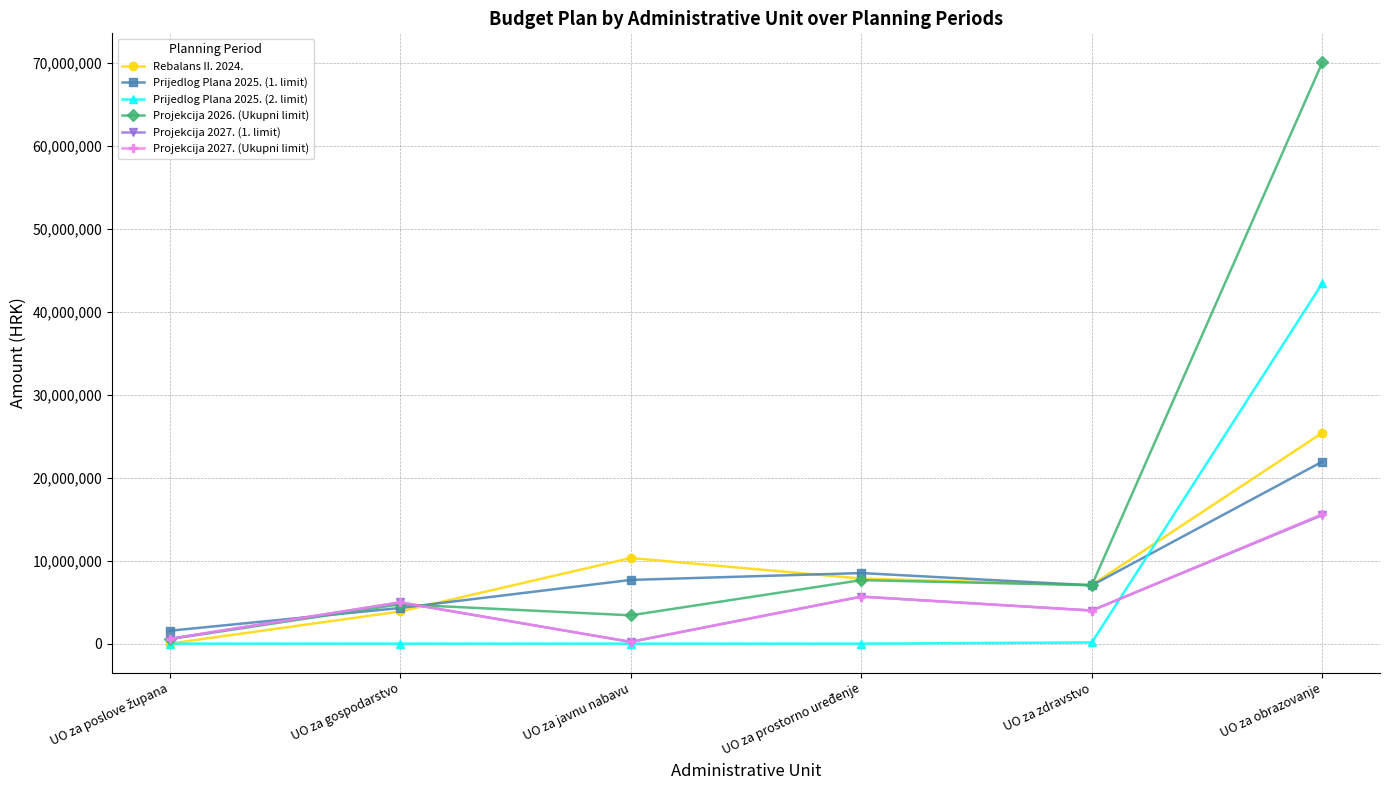

Which series has the widest spread of values?

Projekcija 2026. (Ukupni limit)